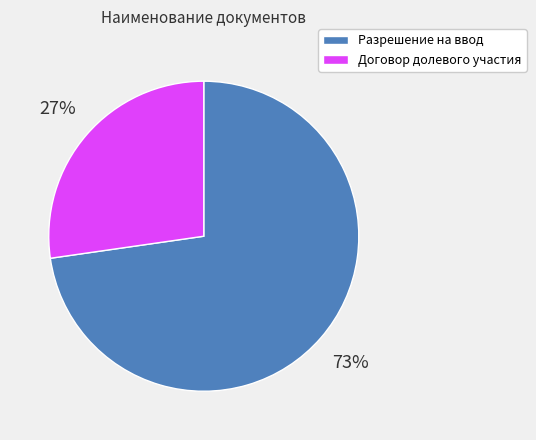

True or false: Разрешение на ввод accounts for 73% of the total.

True